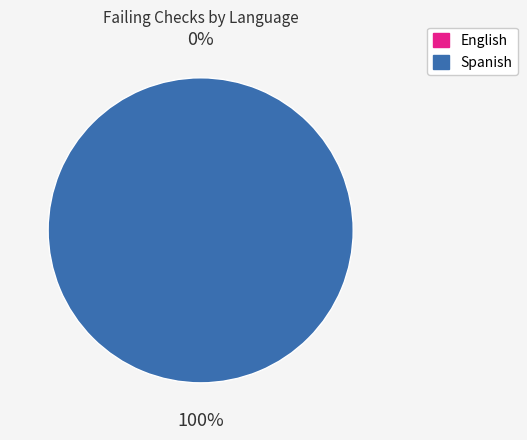

Rank the categories by value from highest to lowest.

Spanish, English